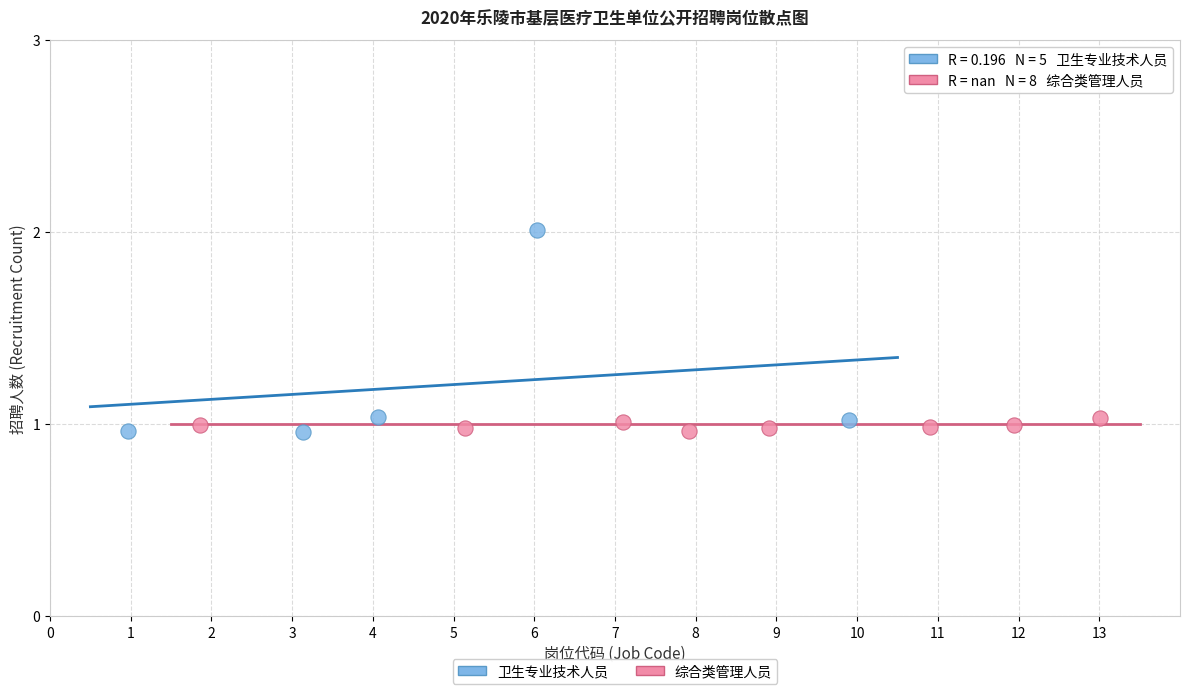

Which series has the largest Y range (max minus min)?

卫生专业技术人员